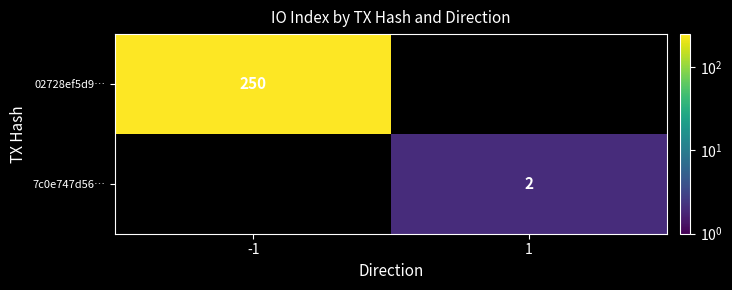

The 02728ef5d9… series shows 396.7 at -1. True or false?

False